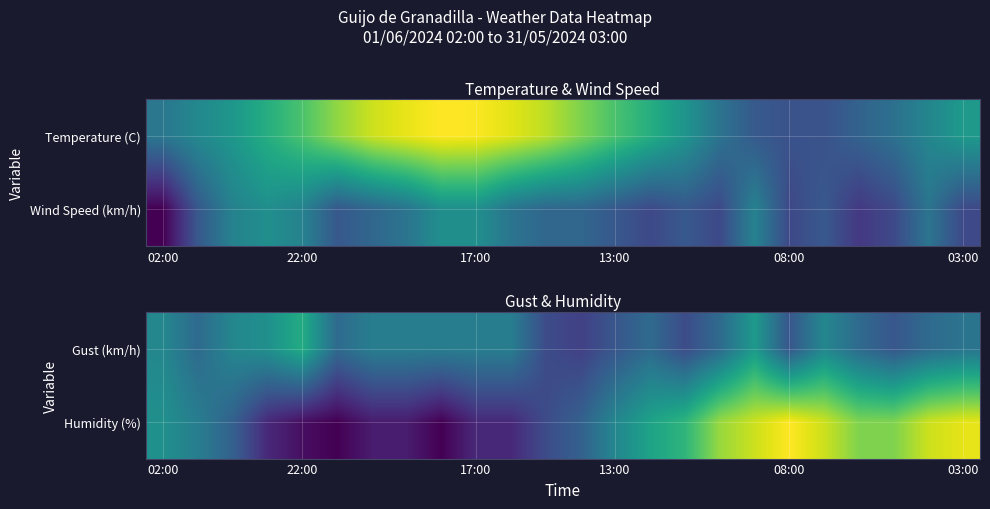

What is the difference between the highest and lowest values at 7?

9